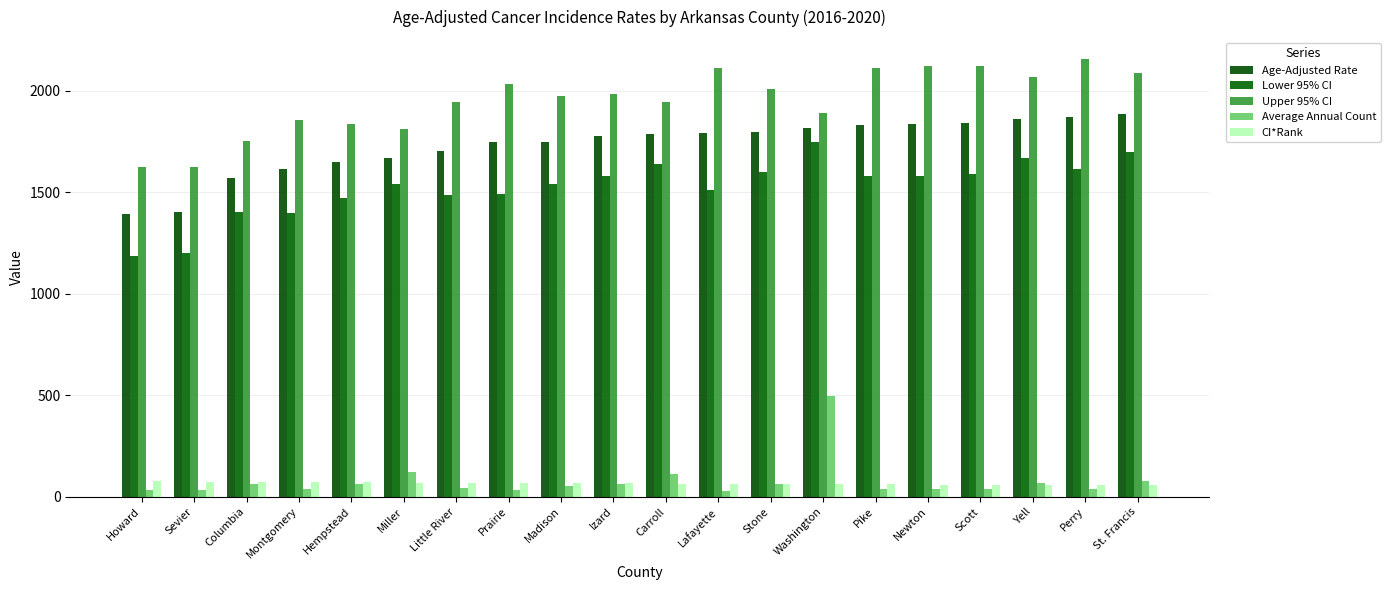

At which label does Upper 95% CI reach its peak?

Perry